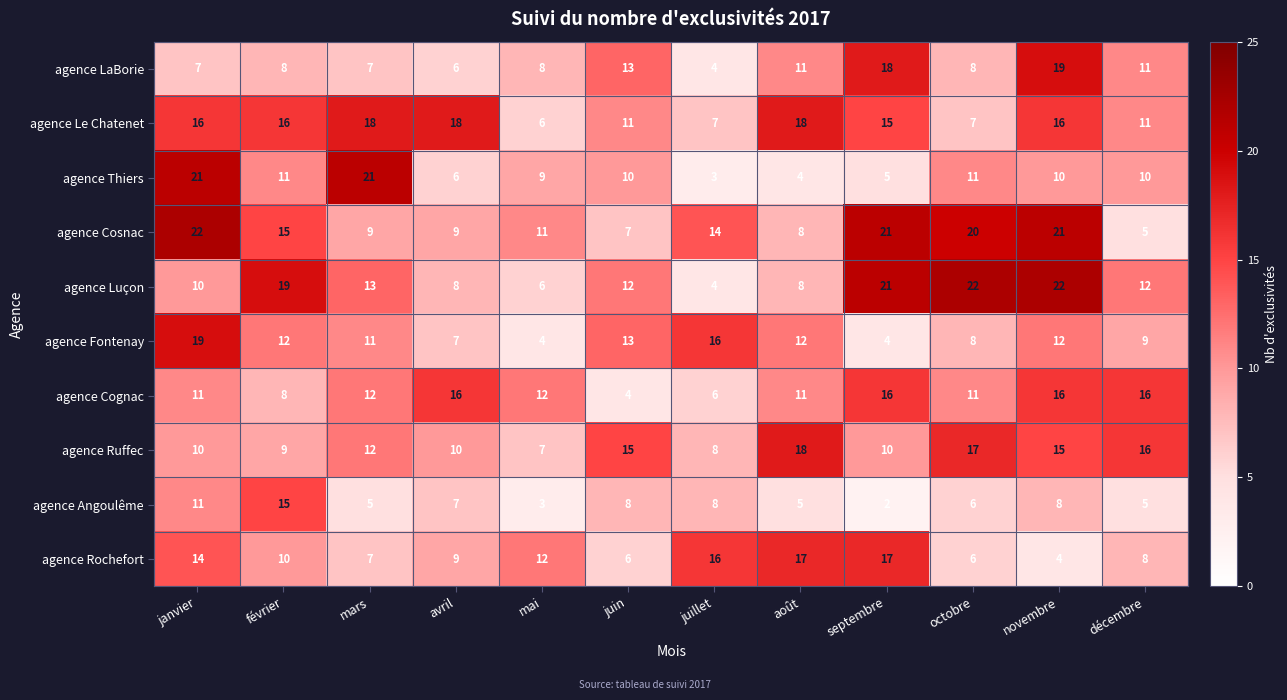

Which label corresponds to the smallest value in the chart?

septembre